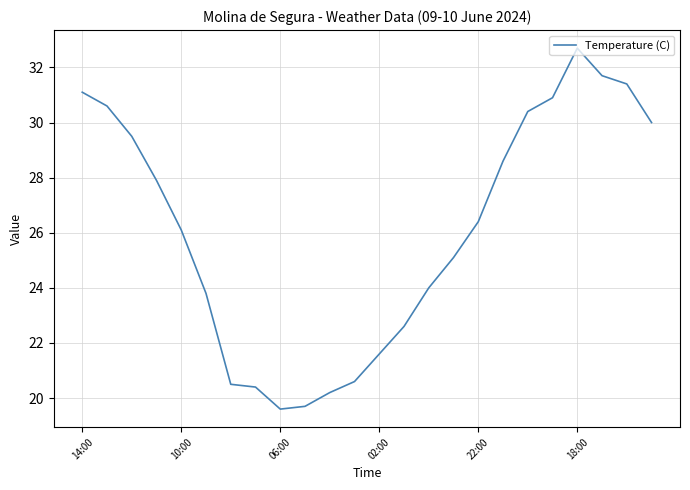

What is the maximum value shown in the chart?

32.7